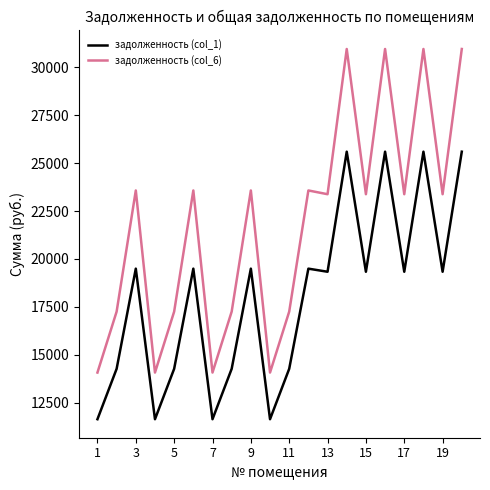

Which series has the largest range (max minus min)?

задолженность (col_6)